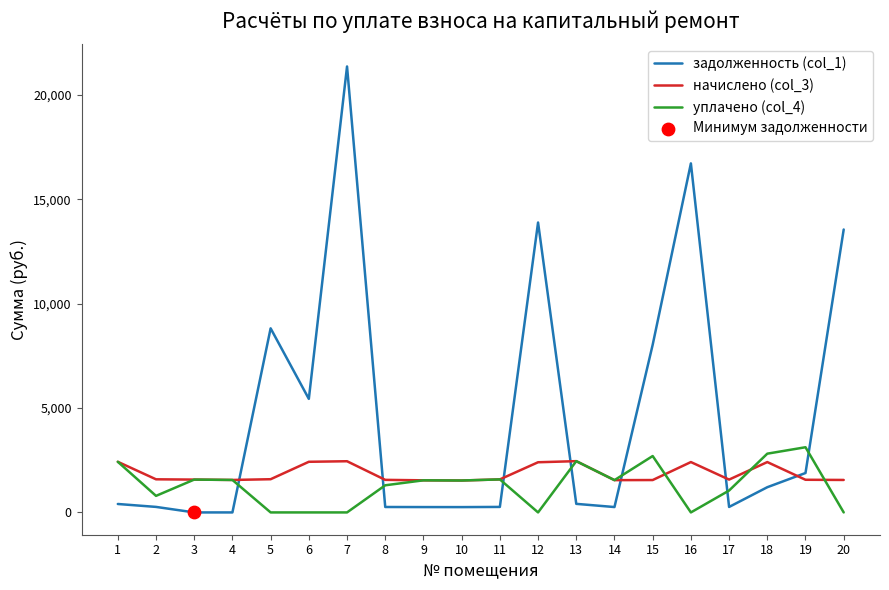

At how many categories does at least one series exceed 12283?

4